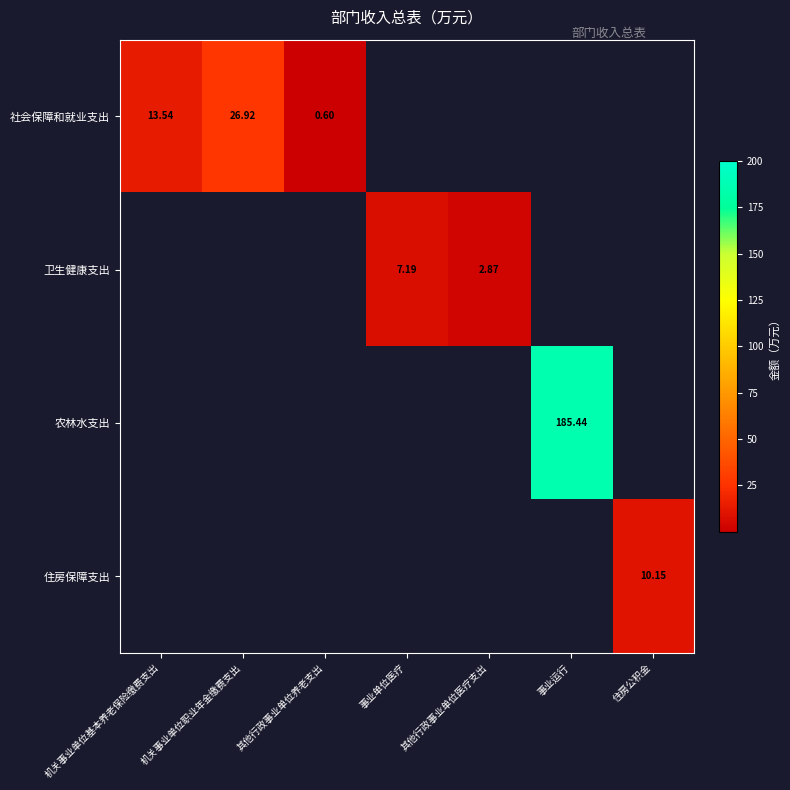

At how many categories does at least one series exceed 10?

4